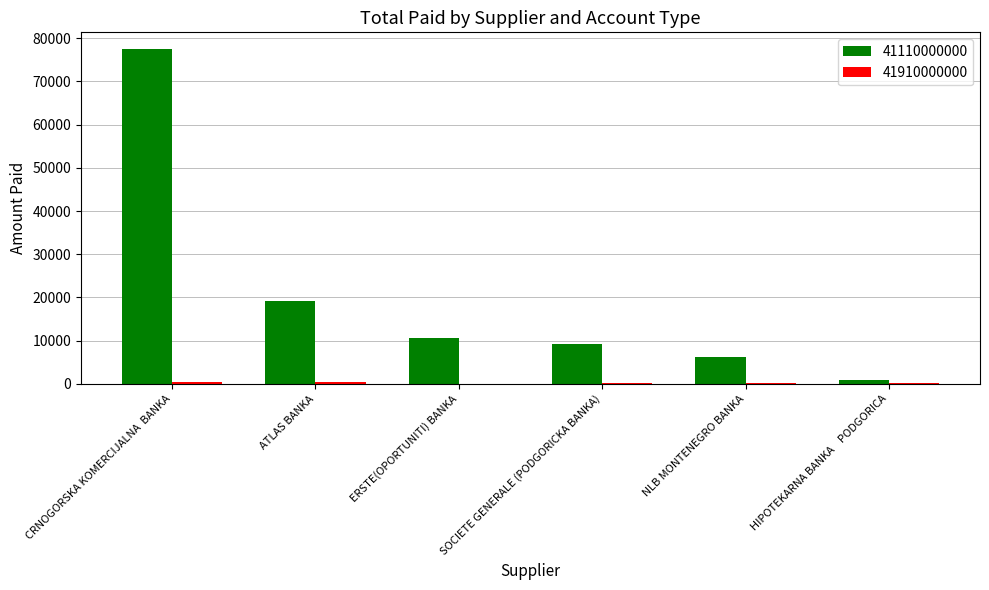

Where is 41110000000 nearest to the value 39239?

ATLAS BANKA